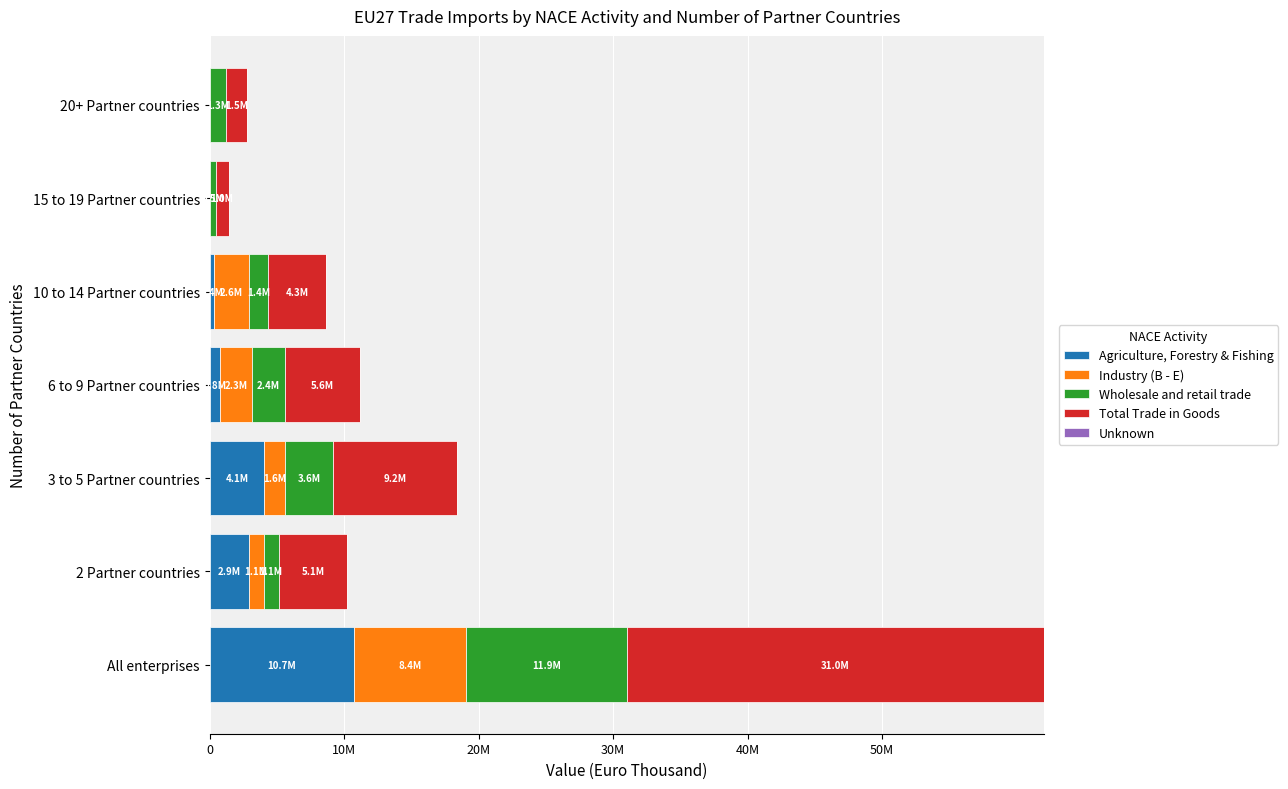

What is the difference between the maximum and second lowest values in the Agriculture, Forestry & Fishing series?

10707040.1